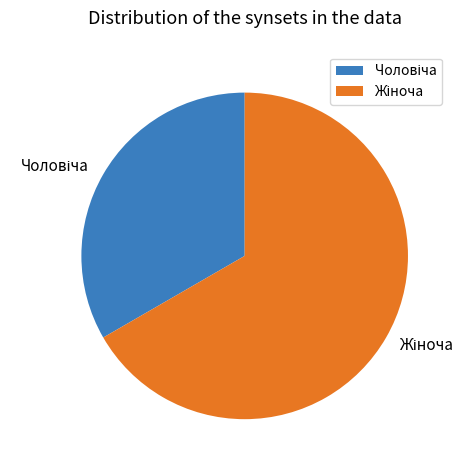

Approximately how many times larger is the value at Чоловіча compared to Жіноча?

0.5